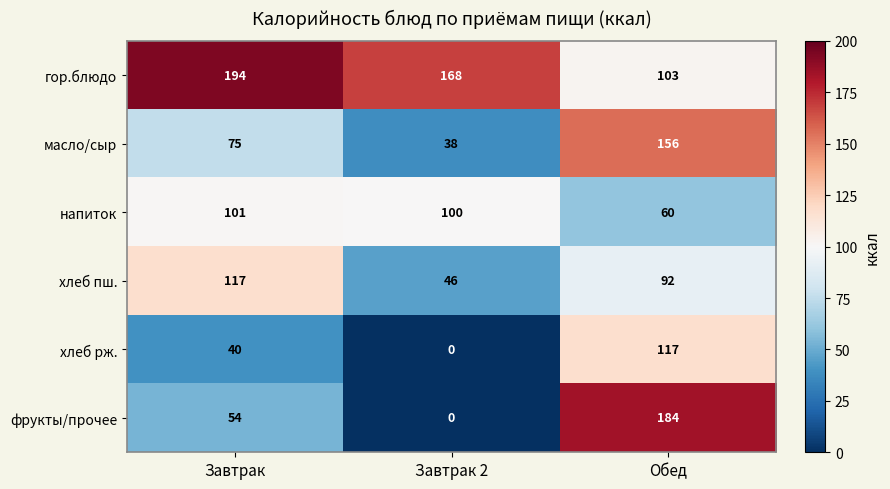

How many distinct data groups are displayed?

6